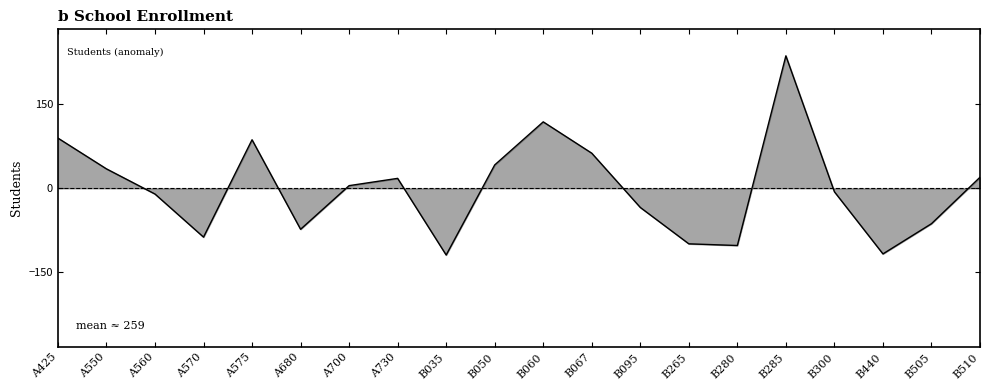

What is the difference between the maximum and minimum values?

356.0